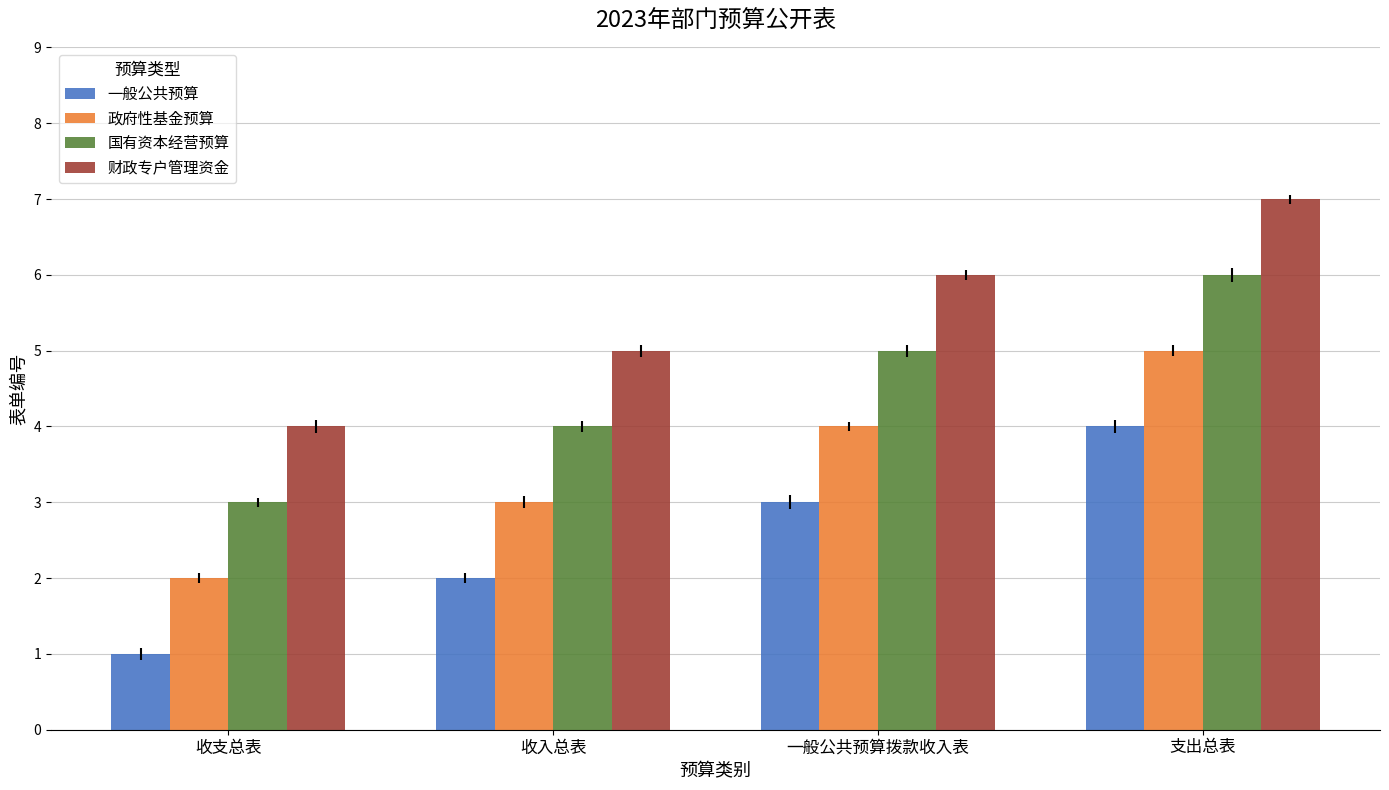

At which label does 国有资本经营预算 reach its peak?

支出总表